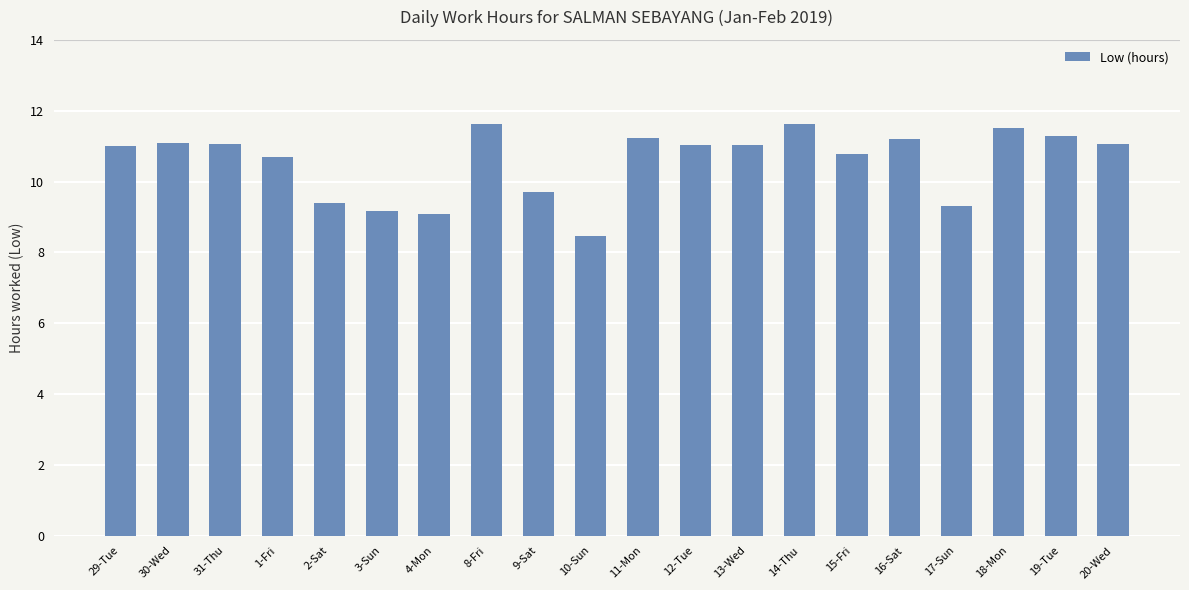

The value at 11-Mon is 11.2. True or false?

True